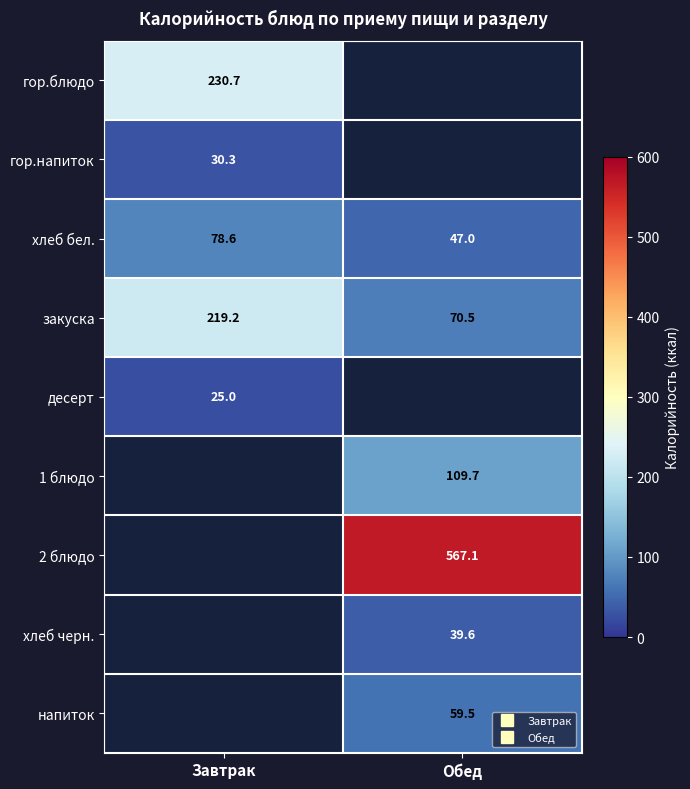

The value of 2 блюдо at Обед is 567.1. True or false?

True